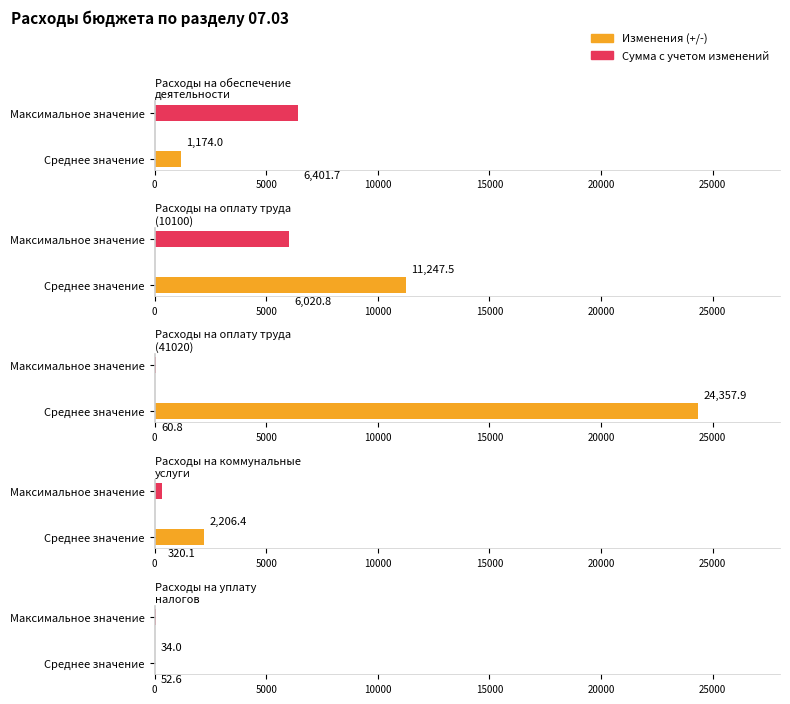

What is the minimum value shown in the chart?

34.0